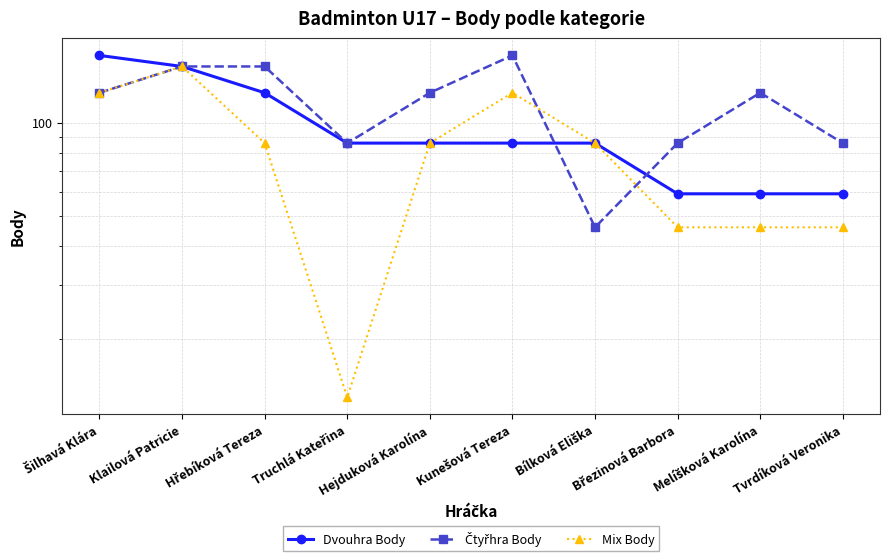

At which label does Dvouhra Body reach its peak?

Šilhavá Klára